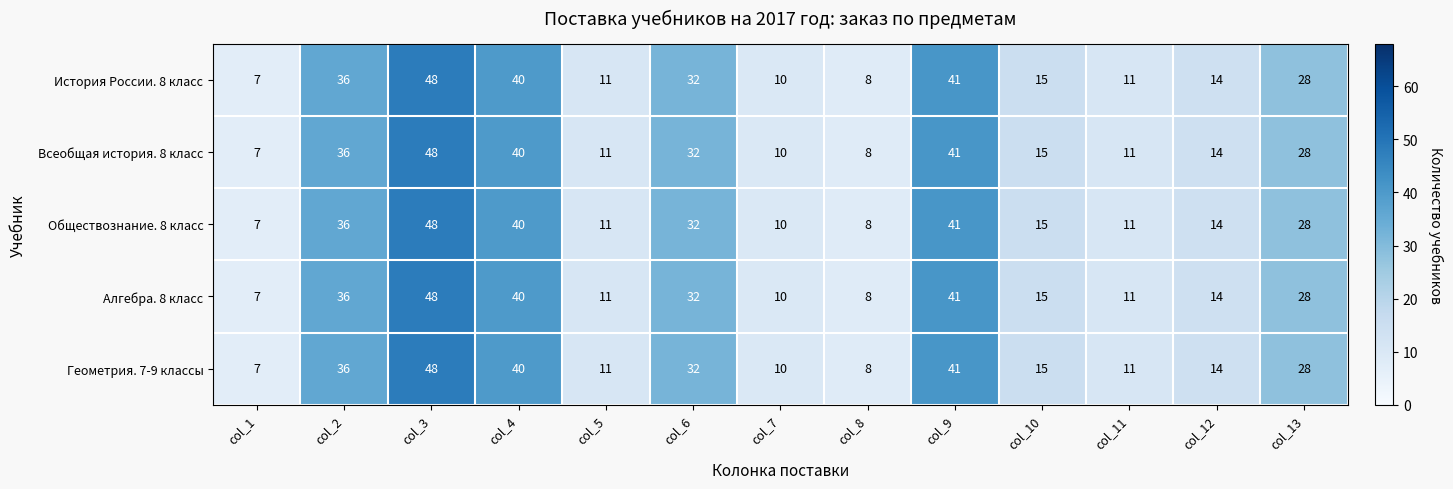

Where is История России. 8 класс nearest to the value 27?

col_13